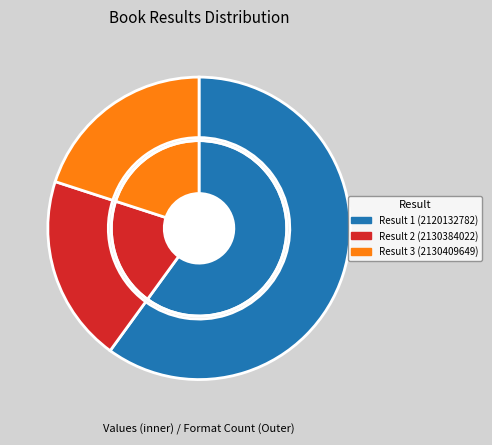

To the nearest percent, what is the combined percentage of The Best Grandma in the World! (2130384022) and The Best Grandpa in the World! (2130409649)?

40%